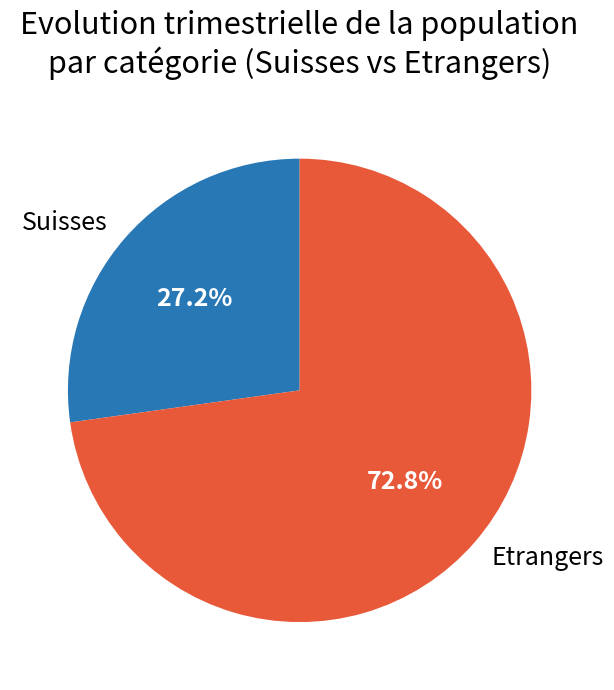

Which has a higher value, Etrangers or Suisses?

Etrangers